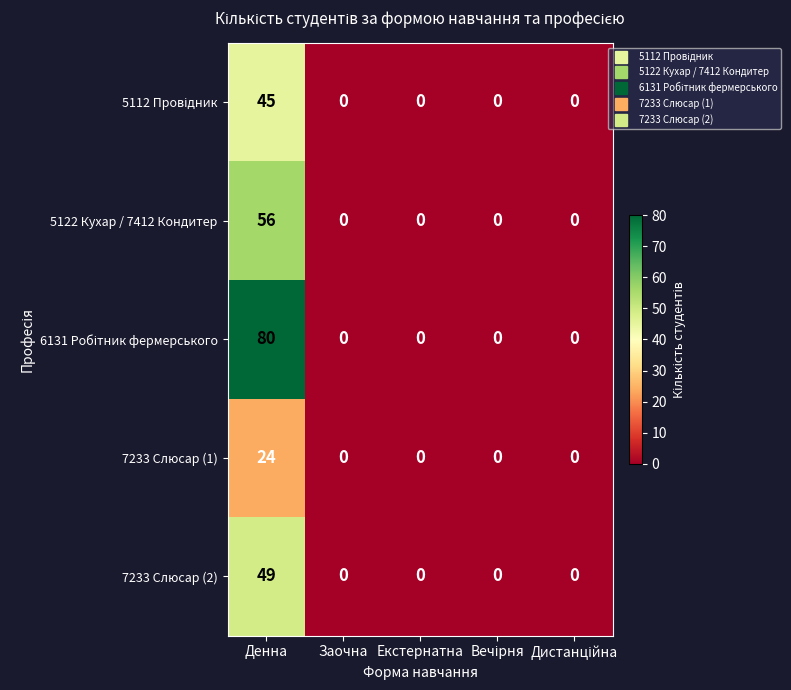

At which category is the sum across all series the highest?

Денна